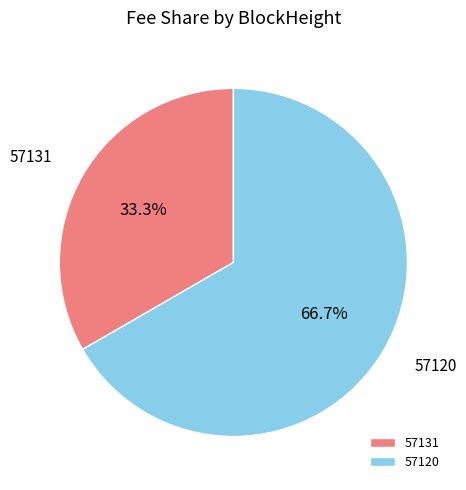

To the nearest percent, what is the average slice percentage?

50%